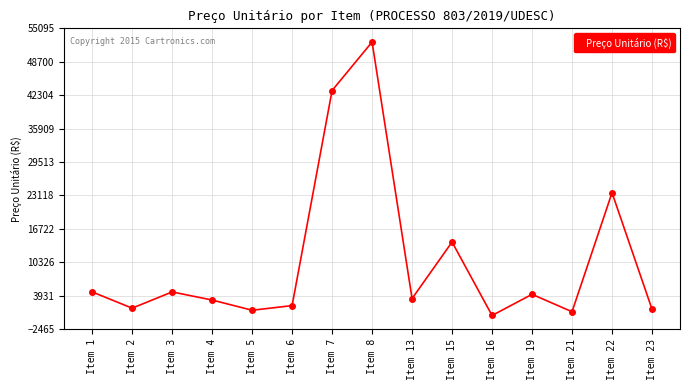

What is the value of the 10th point from the left?

14206.5